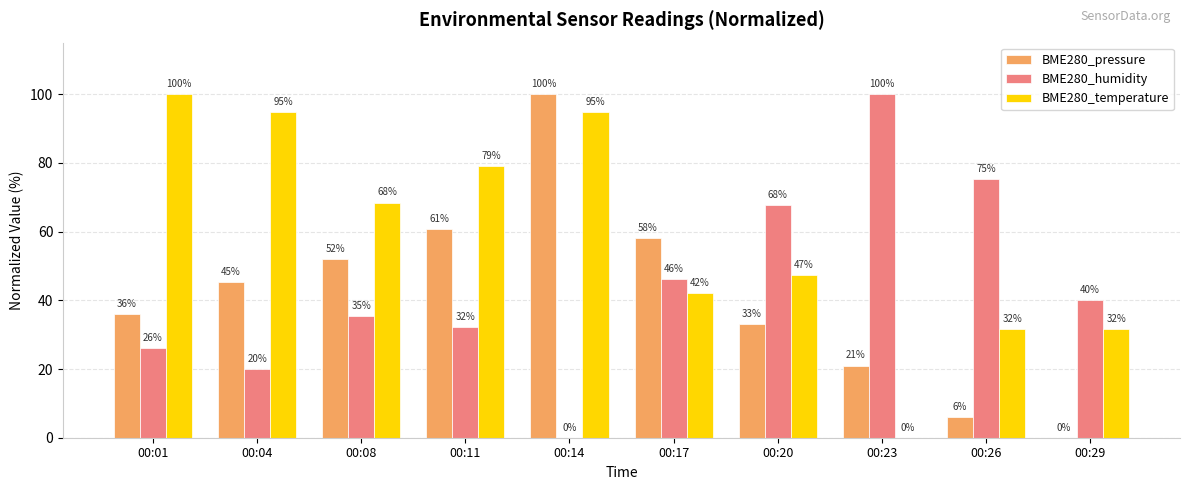

What are all the series names shown in the legend?

BME280_pressure, BME280_humidity, BME280_temperature